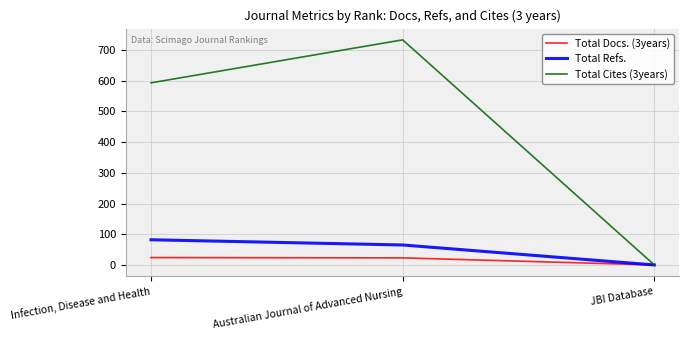

Which has a higher value, Australian Journal of Advanced Nursing or JBI Database?

Australian Journal of Advanced Nursing